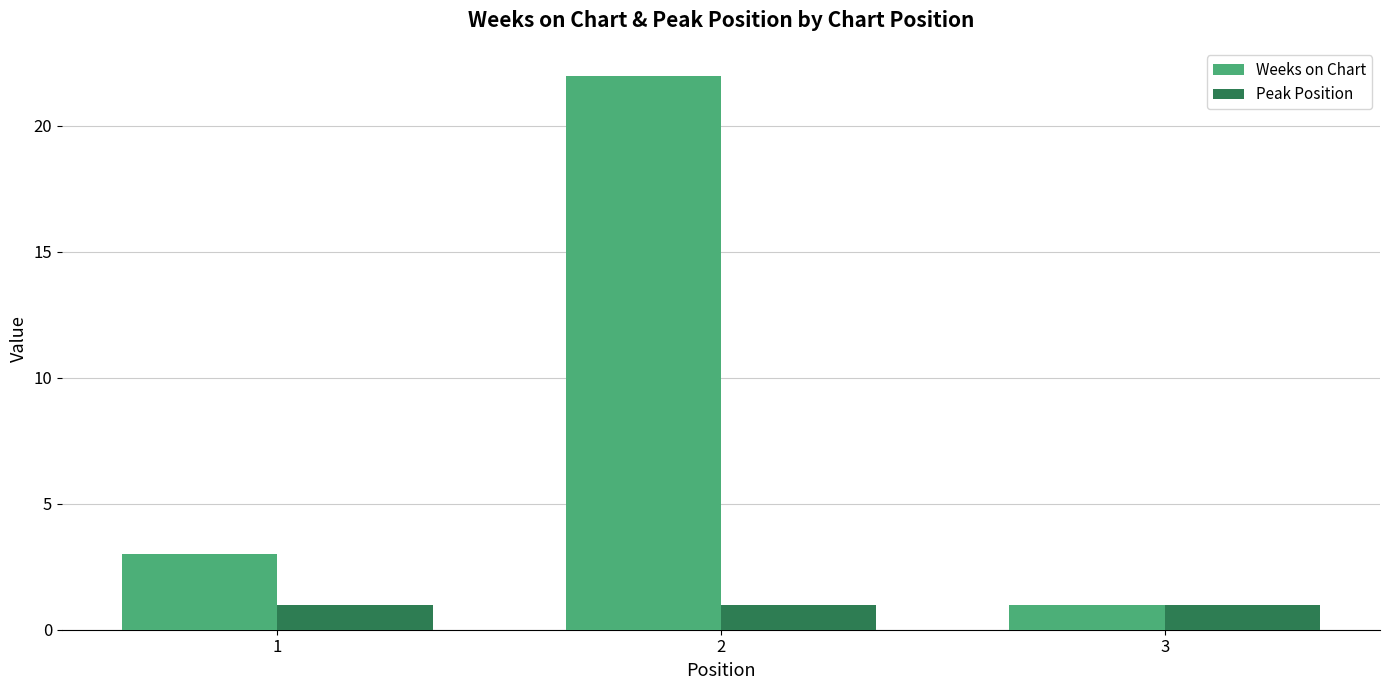

Is it true that Weeks on Chart equals 1 at 1?

False